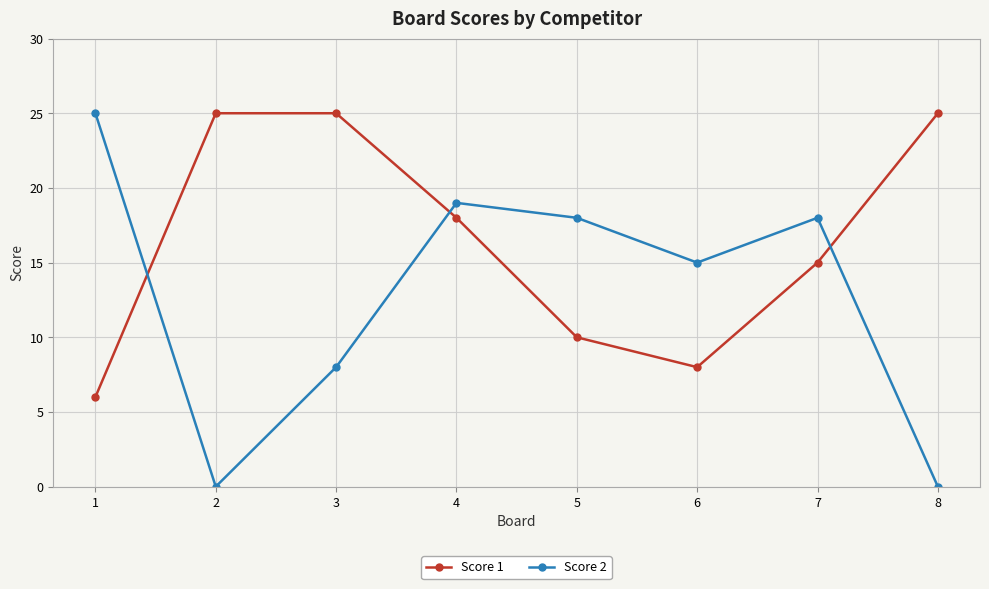

How many lines are shown in the chart?

2